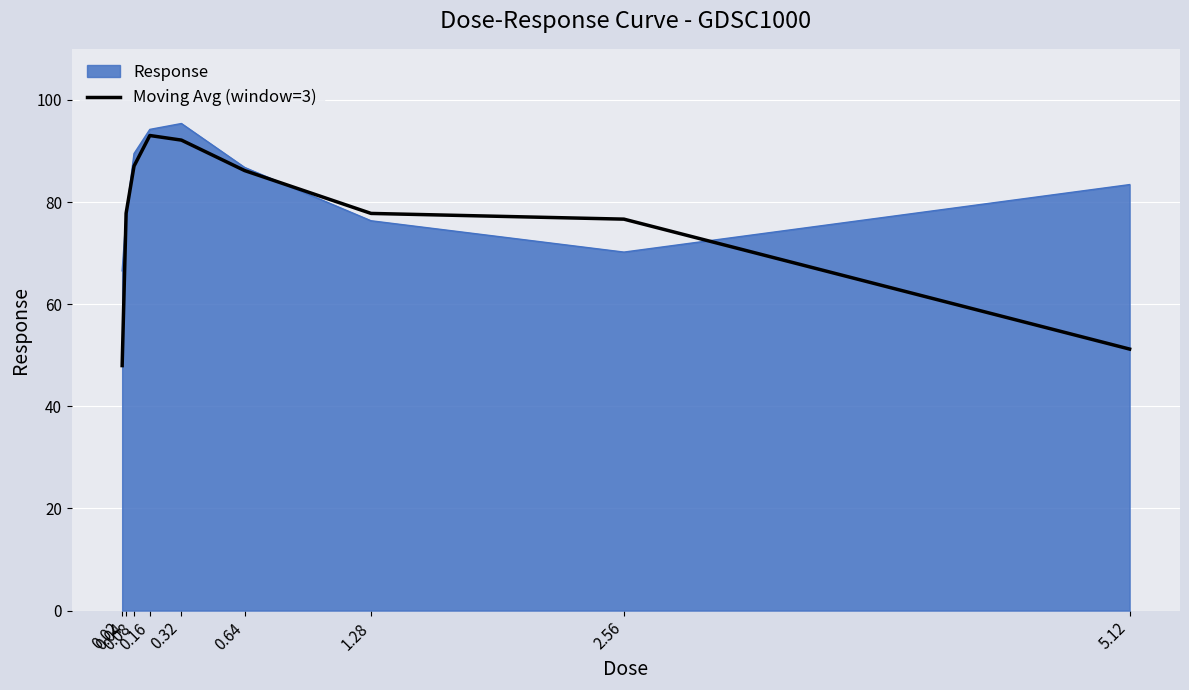

What is the maximum value for Moving Avg (window=3)?

93.0